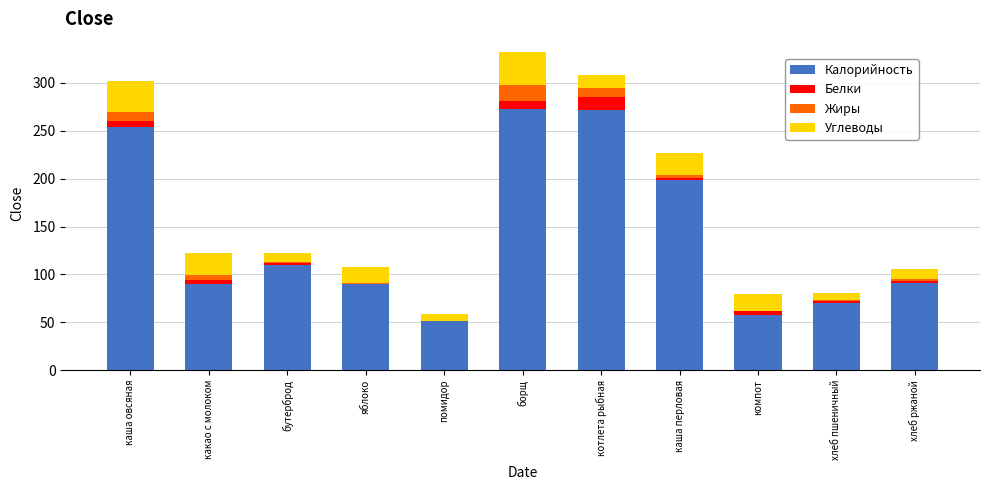

What is the highest value of the Калорийность series?

272.9